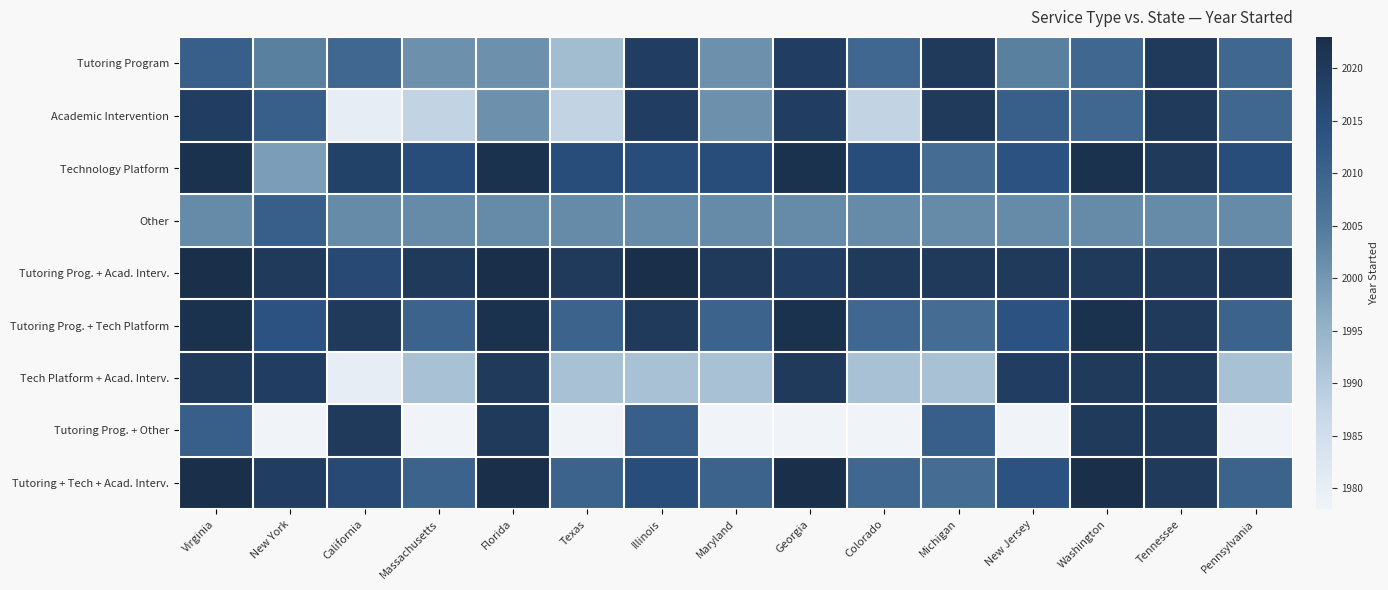

Reading left to right, what are all the values shown in this chart?

Tutoring Program: Virginia=2011	New York=2004	California=2009	Massachusetts=2001	Florida=2001	Texas=1993	Illinois=2019	Maryland=2001	Georgia=2019	Colorado=2009	Michigan=2020	New Jersey=2004	Washington=2009	Tennessee=2020	Pennsylvania=2009
Academic Intervention: Virginia=2019	New York=2011	California=1980	Massachusetts=1988	Florida=2001	Texas=1988	Illinois=2019	Maryland=2001	Georgia=2019	Colorado=1988	Michigan=2020	New Jersey=2011	Washington=2009	Tennessee=2020	Pennsylvania=2009
Technology Platform: Virginia=2022	New York=1999	California=2018	Massachusetts=2015	Florida=2022	Texas=2015	Illinois=2015	Maryland=2015	Georgia=2022	Colorado=2015	Michigan=2008	New Jersey=2014	Washington=2022	Tennessee=2020	Pennsylvania=2015
Other: Virginia=2002	New York=2011	California=2002	Massachusetts=2002	Florida=2002	Texas=2002	Illinois=2002	Maryland=2002	Georgia=2002	Colorado=2002	Michigan=2002	New Jersey=2002	Washington=2002	Tennessee=2002	Pennsylvania=2002
Tutoring Prog. + Acad. Interv.: Virginia=2023	New York=2020	California=2016	Massachusetts=2020	Florida=2023	Texas=2020	Illinois=2023	Maryland=2020	Georgia=2019	Colorado=2020	Michigan=2020	New Jersey=2020	Washington=2020	Tennessee=2020	Pennsylvania=2020
Tutoring Prog. + Tech Platform: Virginia=2022	New York=2014	California=2020	Massachusetts=2010	Florida=2022	Texas=2010	Illinois=2020	Maryland=2010	Georgia=2022	Colorado=2009	Michigan=2008	New Jersey=2014	Washington=2022	Tennessee=2020	Pennsylvania=2010
Tech Platform + Acad. Interv.: Virginia=2020	New York=2019	California=1980	Massachusetts=1992	Florida=2020	Texas=1992	Illinois=1992	Maryland=1992	Georgia=2020	Colorado=1992	Michigan=1992	New Jersey=2019	Washington=2020	Tennessee=2020	Pennsylvania=1992
Tutoring Prog. + Other: Virginia=2011	New York=1978	California=2020	Massachusetts=1978	Florida=2020	Texas=1978	Illinois=2011	Maryland=1978	Georgia=1978	Colorado=1978	Michigan=2011	New Jersey=1978	Washington=2020	Tennessee=2020	Pennsylvania=1978
Tutoring + Tech + Acad. Interv.: Virginia=2023	New York=2019	California=2016	Massachusetts=2010	Florida=2023	Texas=2010	Illinois=2015	Maryland=2010	Georgia=2023	Colorado=2009	Michigan=2008	New Jersey=2014	Washington=2023	Tennessee=2020	Pennsylvania=2010